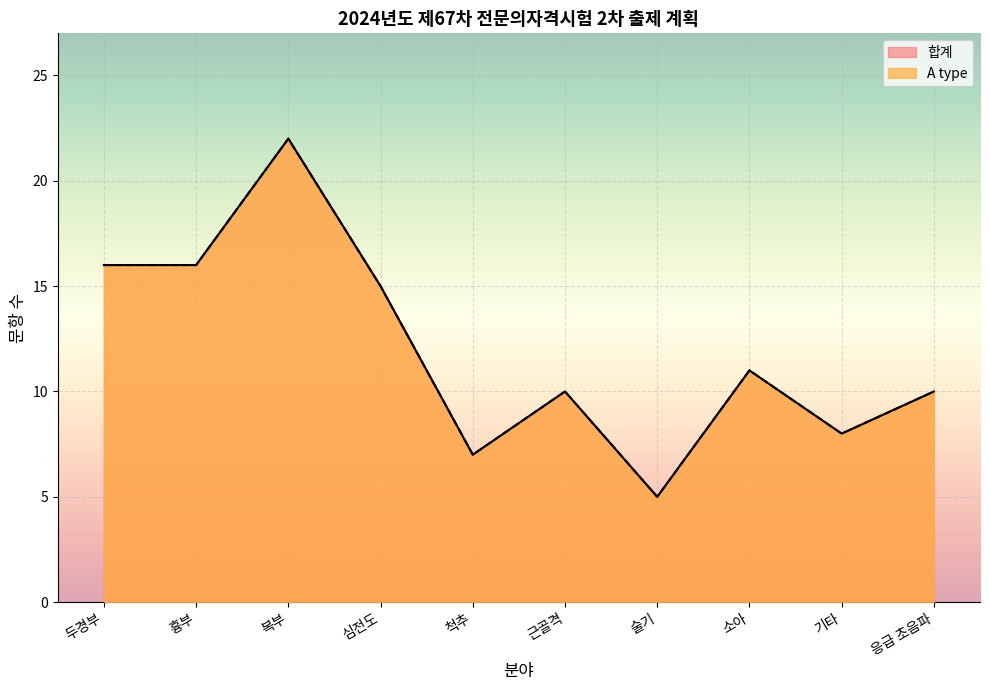

Where is 합계 nearest to the value 13?

심전도